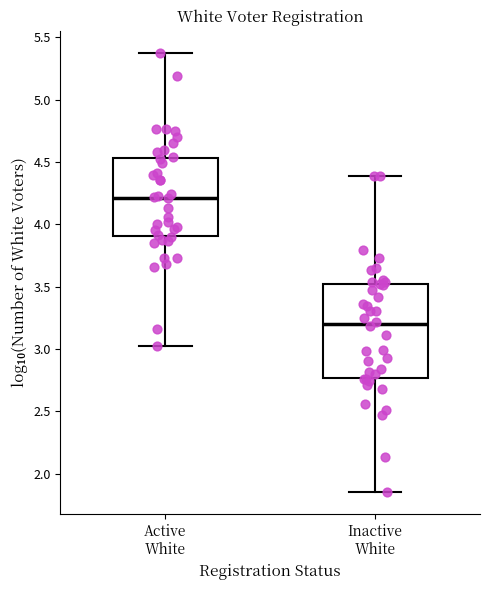

Where is the lower edge of the box for Inactive White on the y-axis? The values are not printed on the chart, so give them approximately, as read against the axis.

2.75